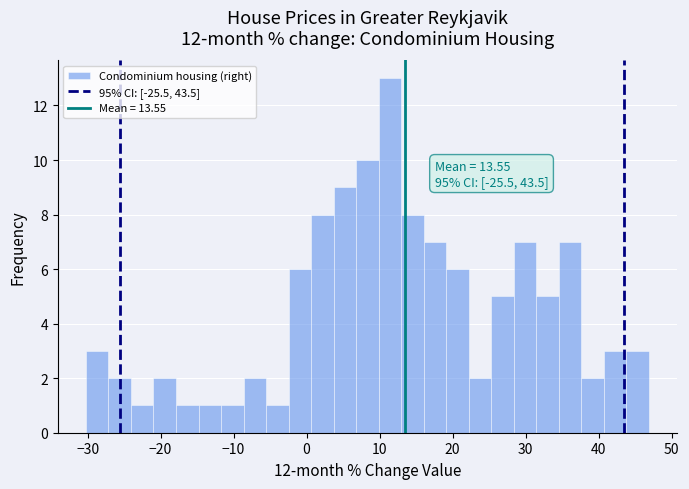

Read against the x-axis, roughly where is the centre of the tallest bar?

11